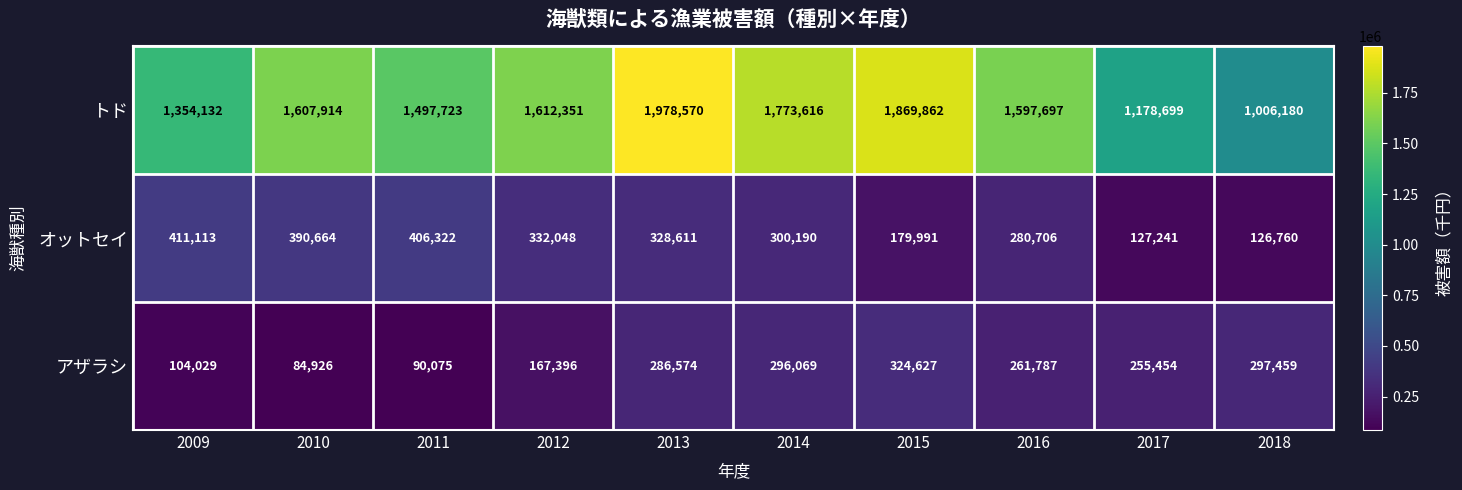

Reading right to left, list all the values displayed in this chart.

トド: 2018=1006180	2017=1178699	2016=1597697	2015=1869862	2014=1773616	2013=1978570	2012=1612351	2011=1497723	2010=1607914	2009=1354132
オットセイ: 2018=126760	2017=127241	2016=280706	2015=179991	2014=300190	2013=328611	2012=332048	2011=406322	2010=390664	2009=411113
アザラシ: 2018=297459	2017=255454	2016=261787	2015=324627	2014=296069	2013=286574	2012=167396	2011=90075	2010=84926	2009=104029